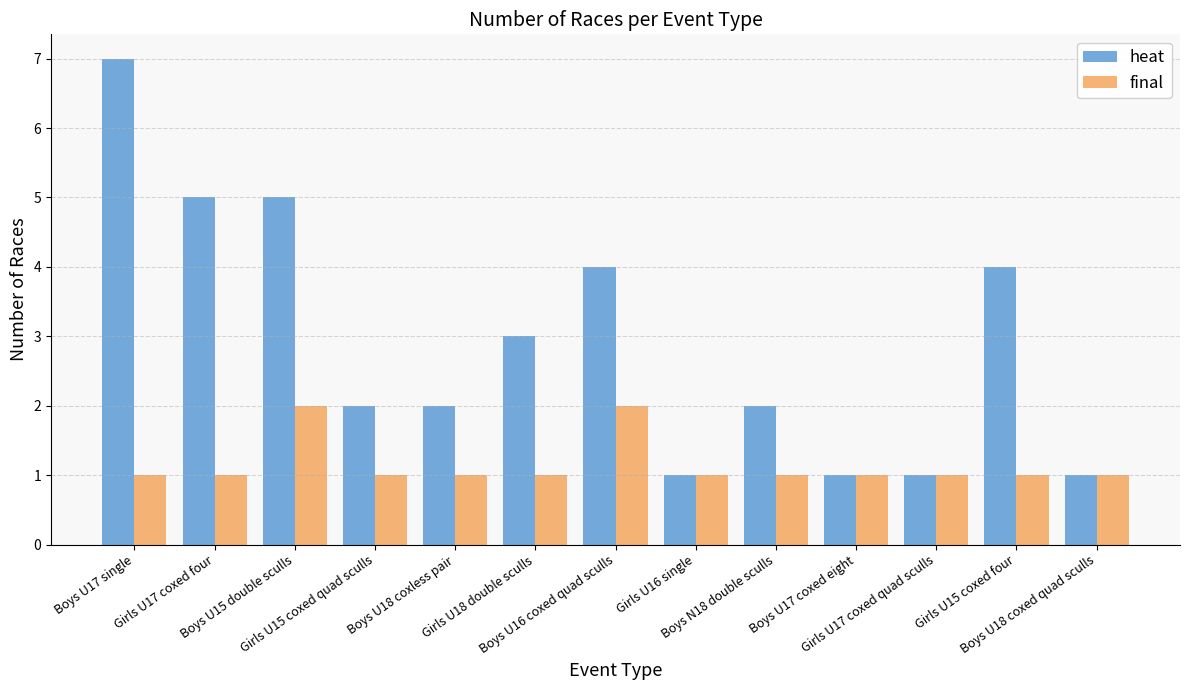

Which series has the widest spread of values?

heat